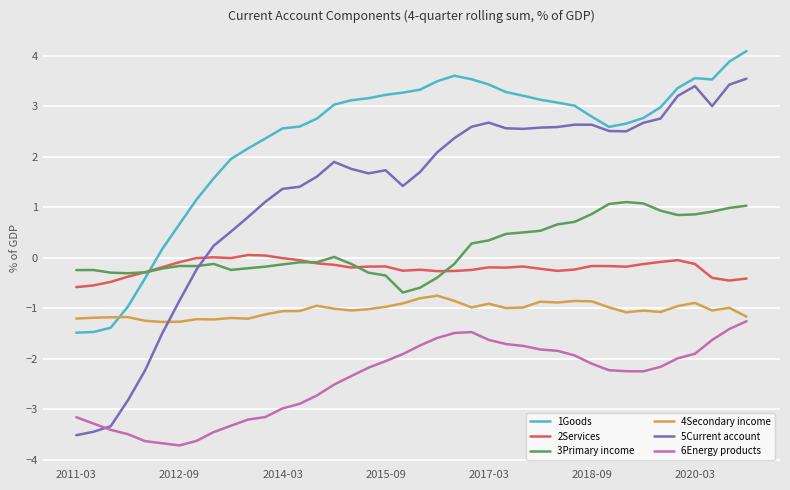

Which series has the largest total across all categories?

1Goods